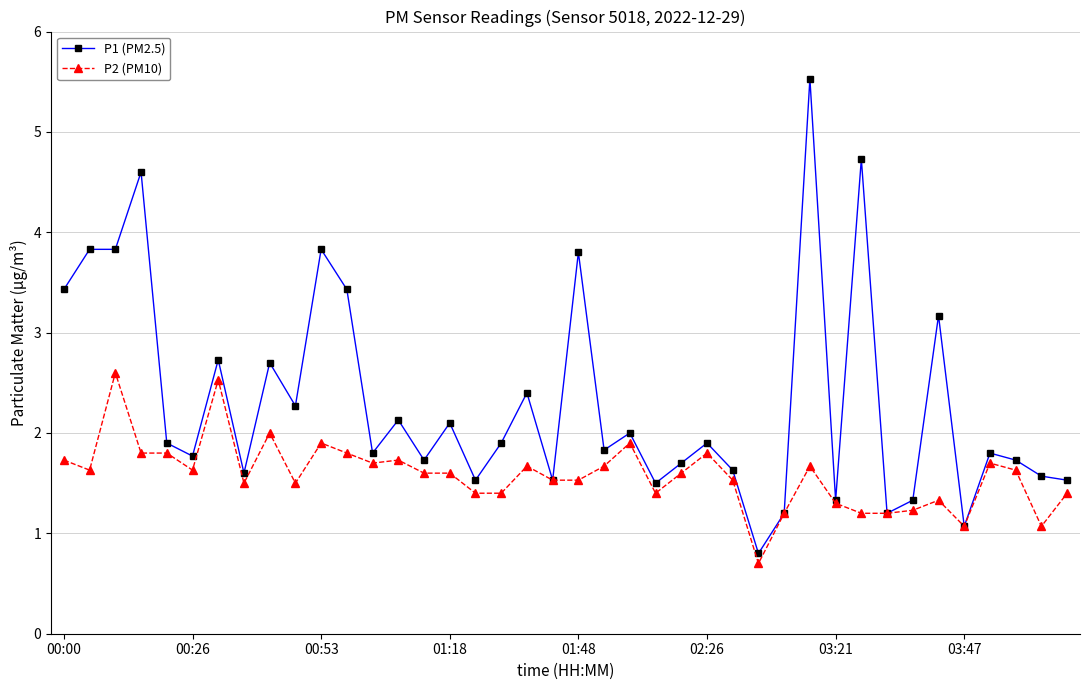

Which series has the largest total across all categories?

P1 (PM2.5)